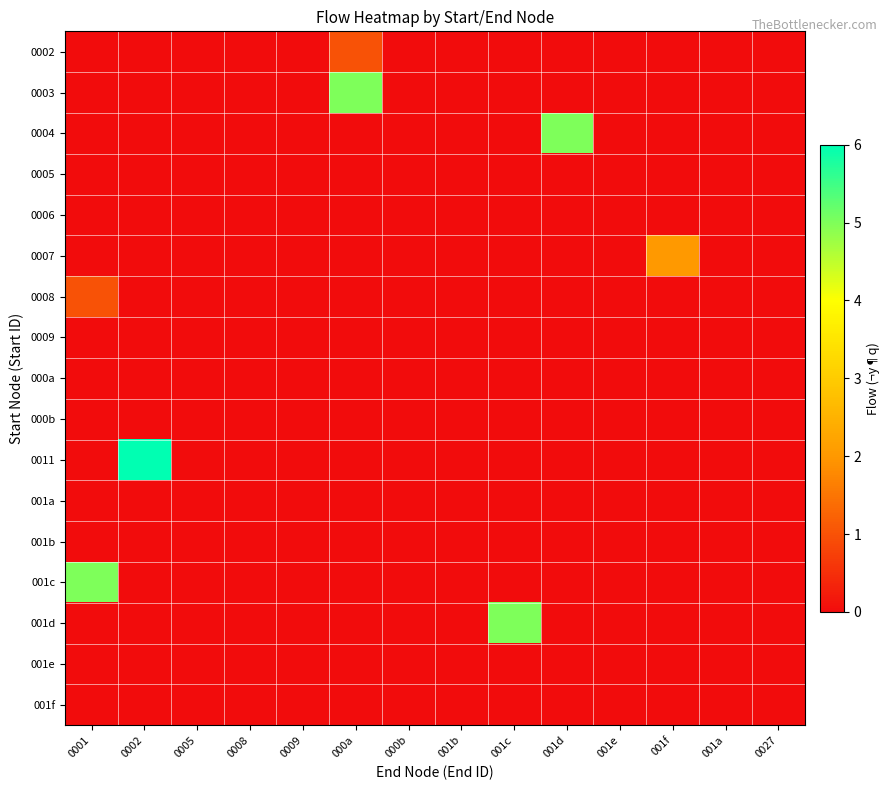

Which series has the largest range (max minus min)?

0011